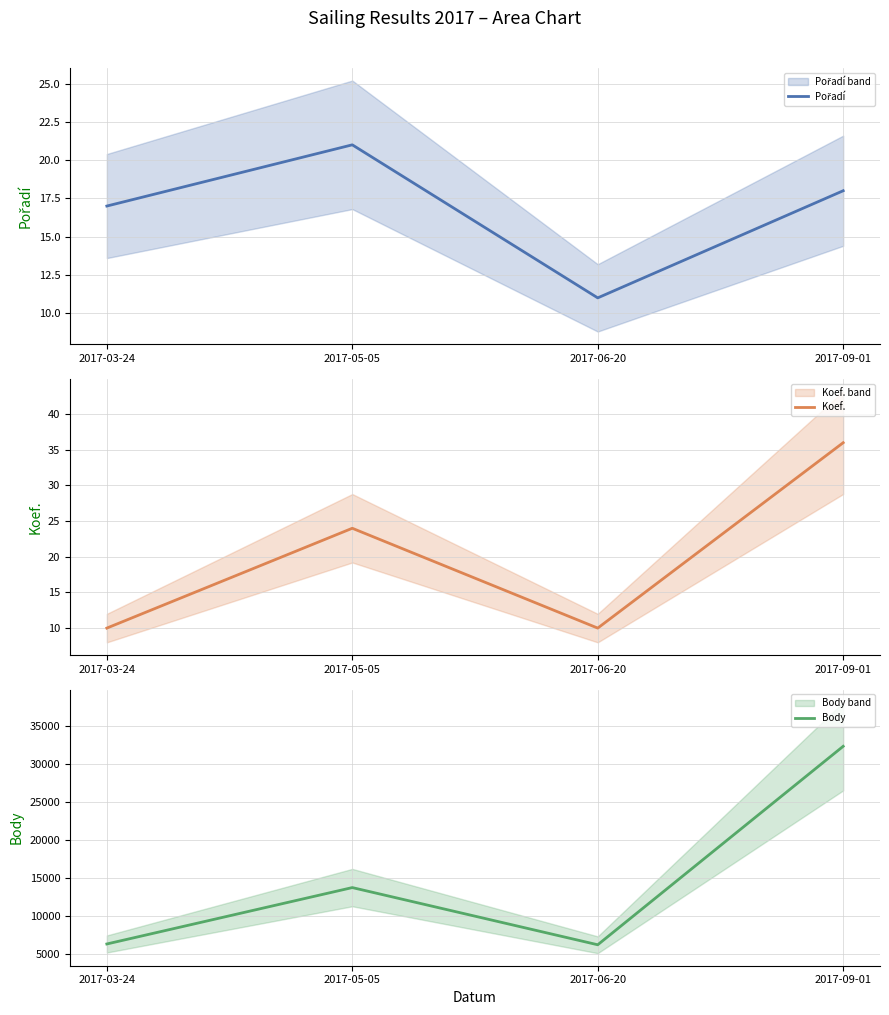

Reading left to right, what are all the values shown in this chart?

Pořadí: 2017-03-24=17	2017-05-05=21	2017-06-20=11	2017-09-01=18
Koef.: 2017-03-24=10	2017-05-05=24	2017-06-20=10	2017-09-01=36
Body: 2017-03-24=6264	2017-05-05=13708	2017-06-20=6159	2017-09-01=32357